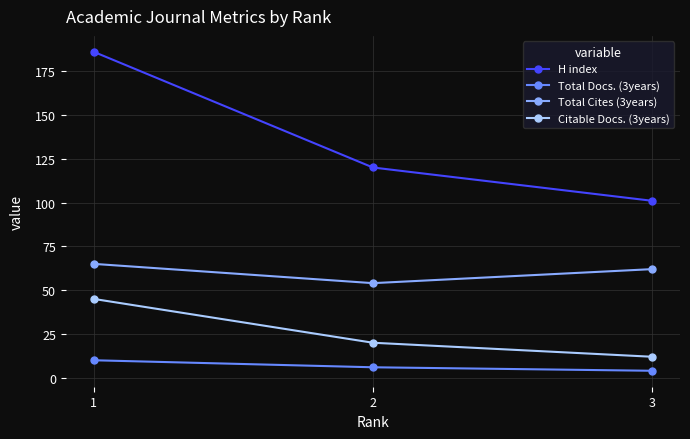

Is it true that Citable Docs. (3years) equals 20 at 2?

True